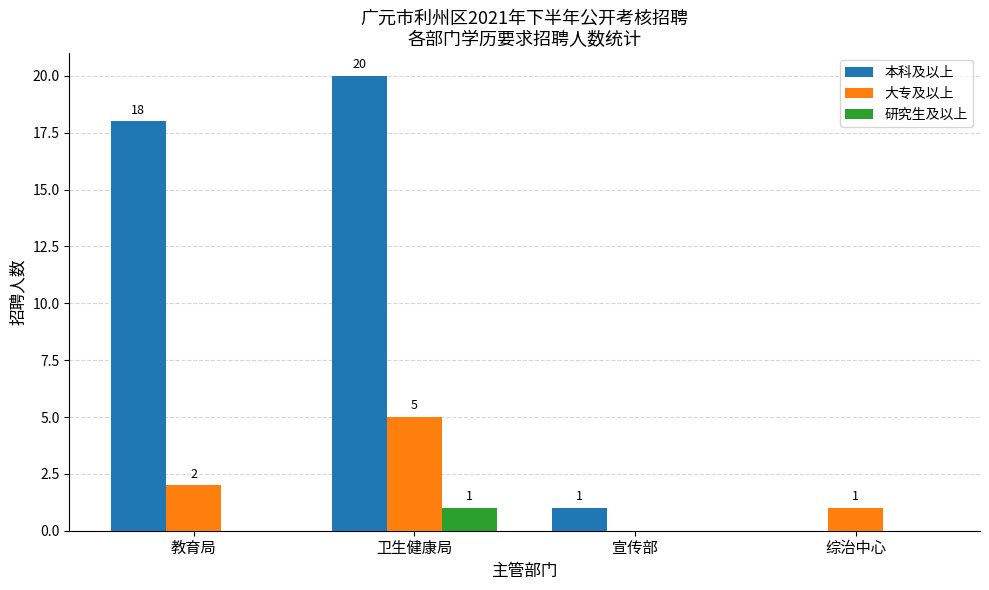

The value of 本科及以上 at 综治中心 is -8. True or false?

False